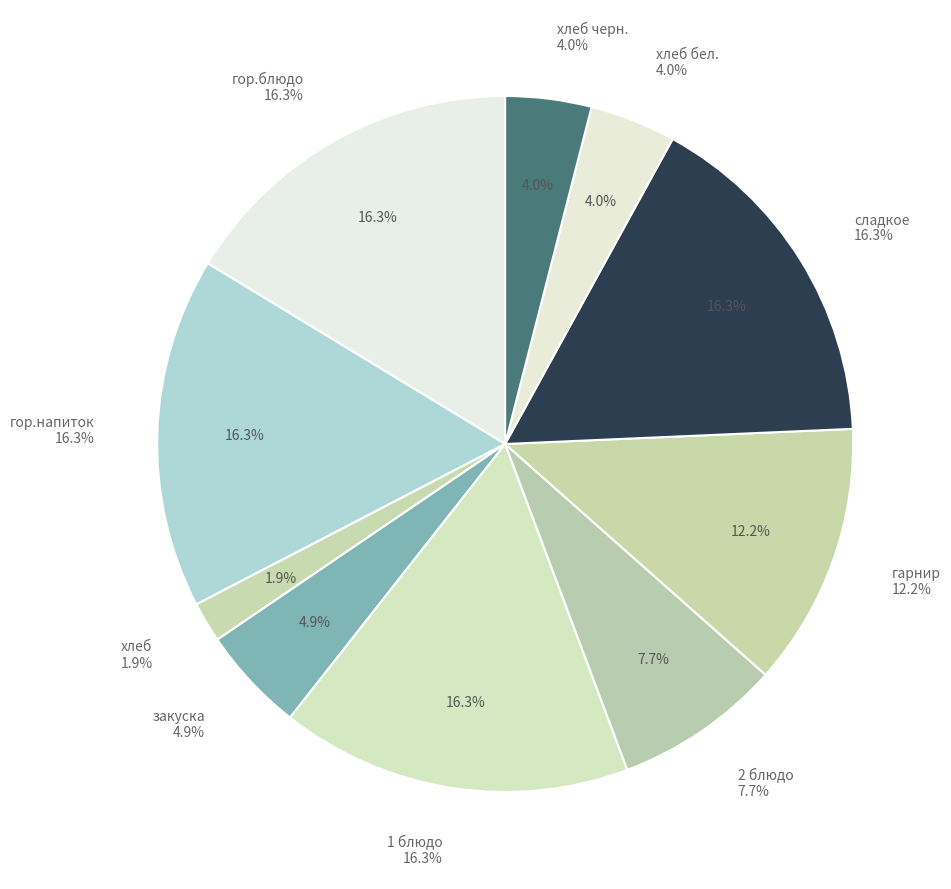

To the nearest percent, what portion does 1 блюдо represent?

16%